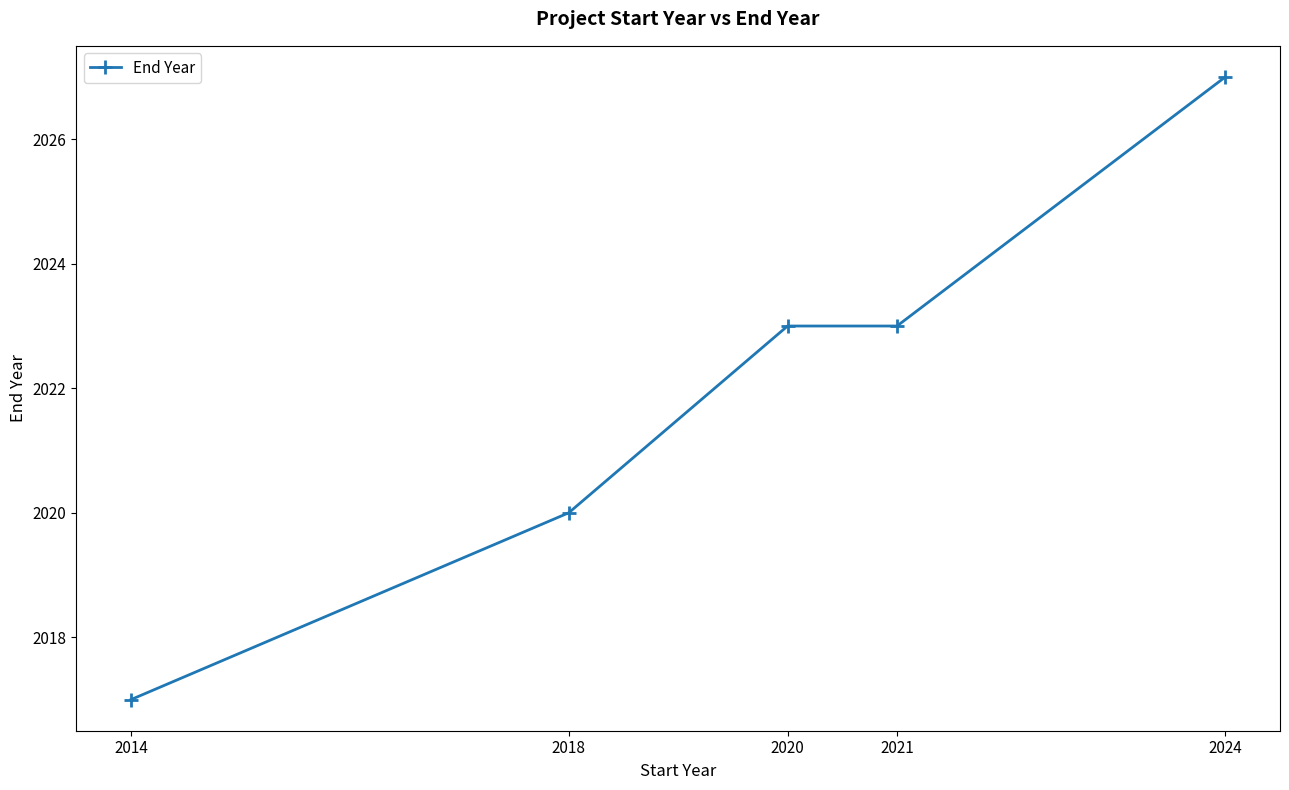

Is it true that the value at 2021 is 3188?

False